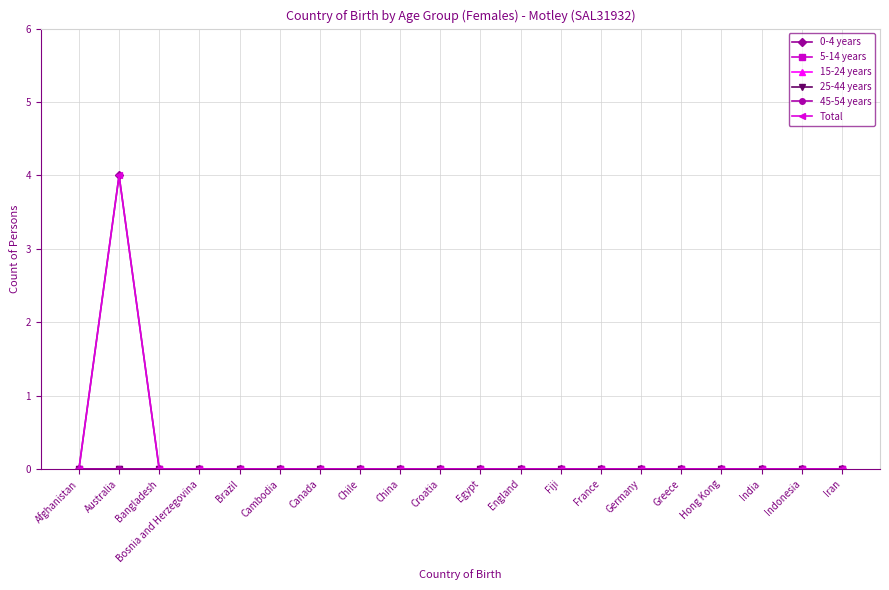

Where is 0-4 years nearest to the value 2?

Afghanistan